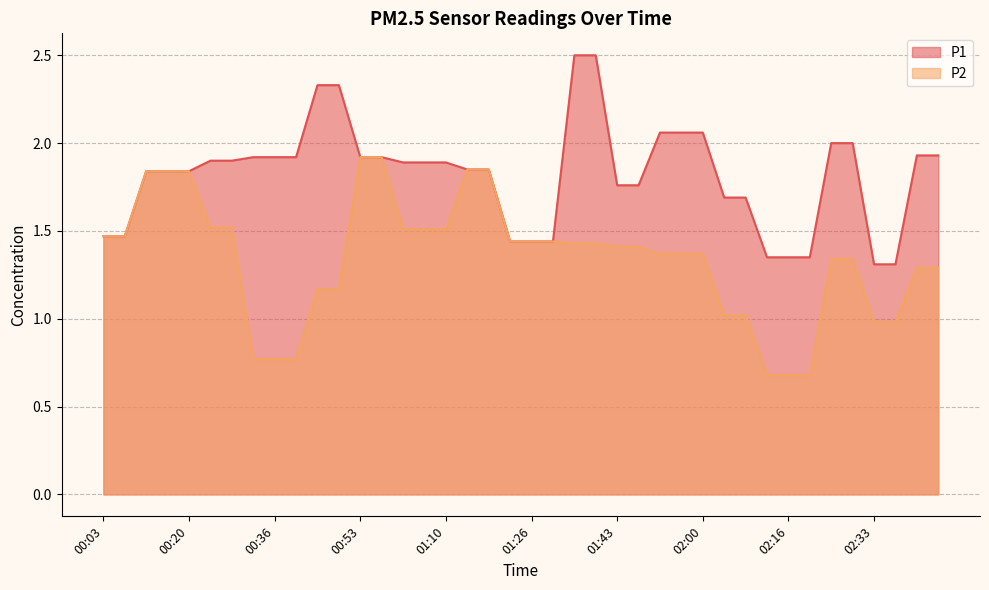

Rank the series at 00:24 from lowest to highest value.

P2, P1